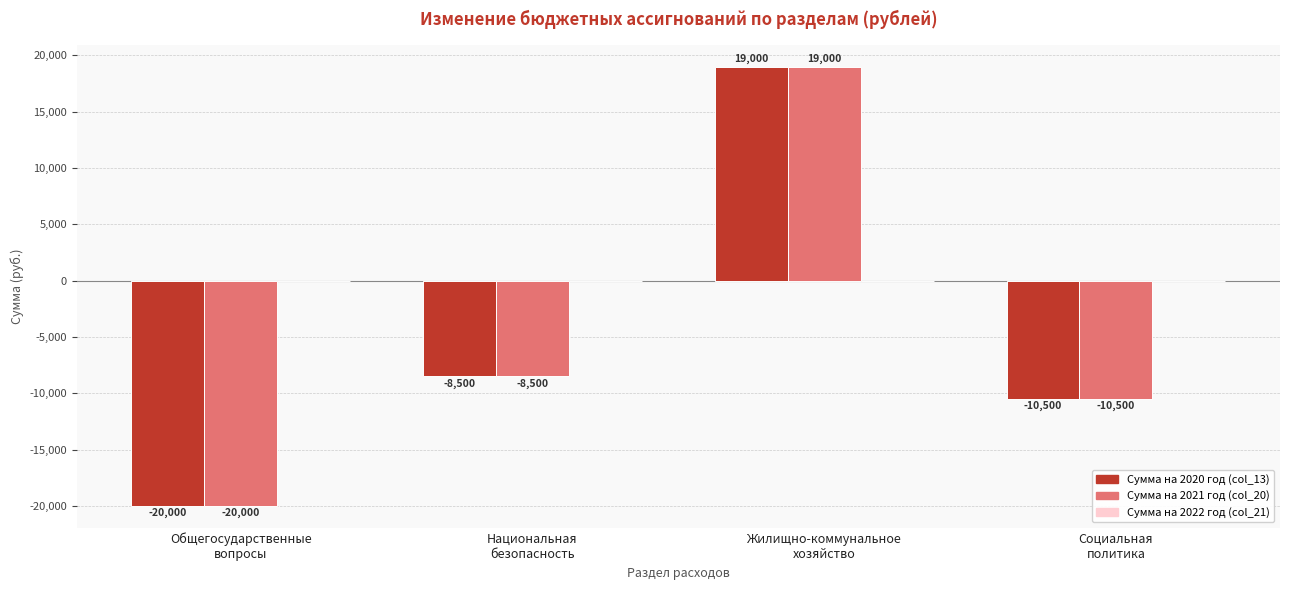

How many positive values does the Сумма на 2021 год (col_20) series have?

1